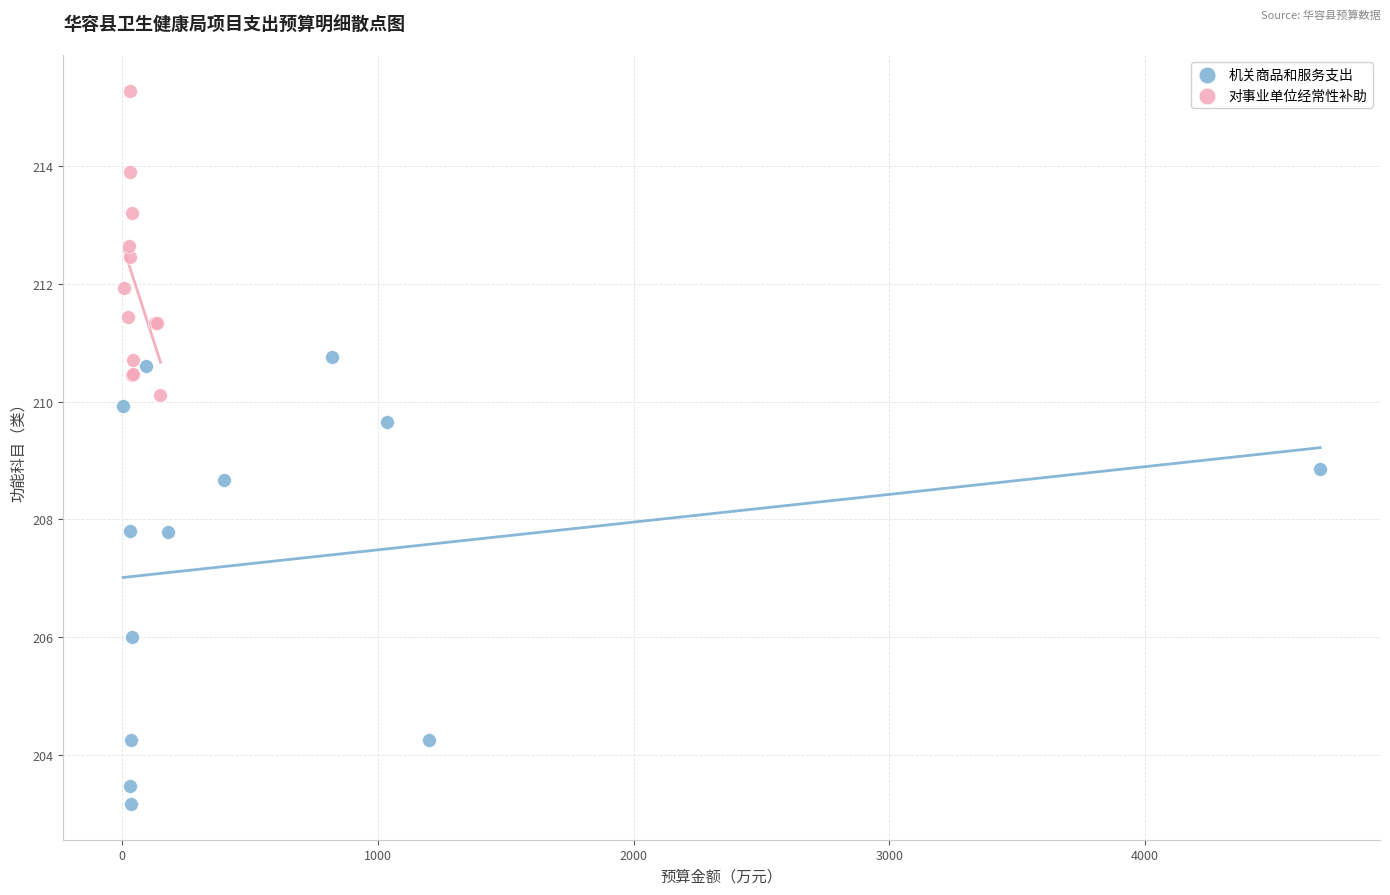

Which series has the largest Y range (max minus min)?

机关商品和服务支出